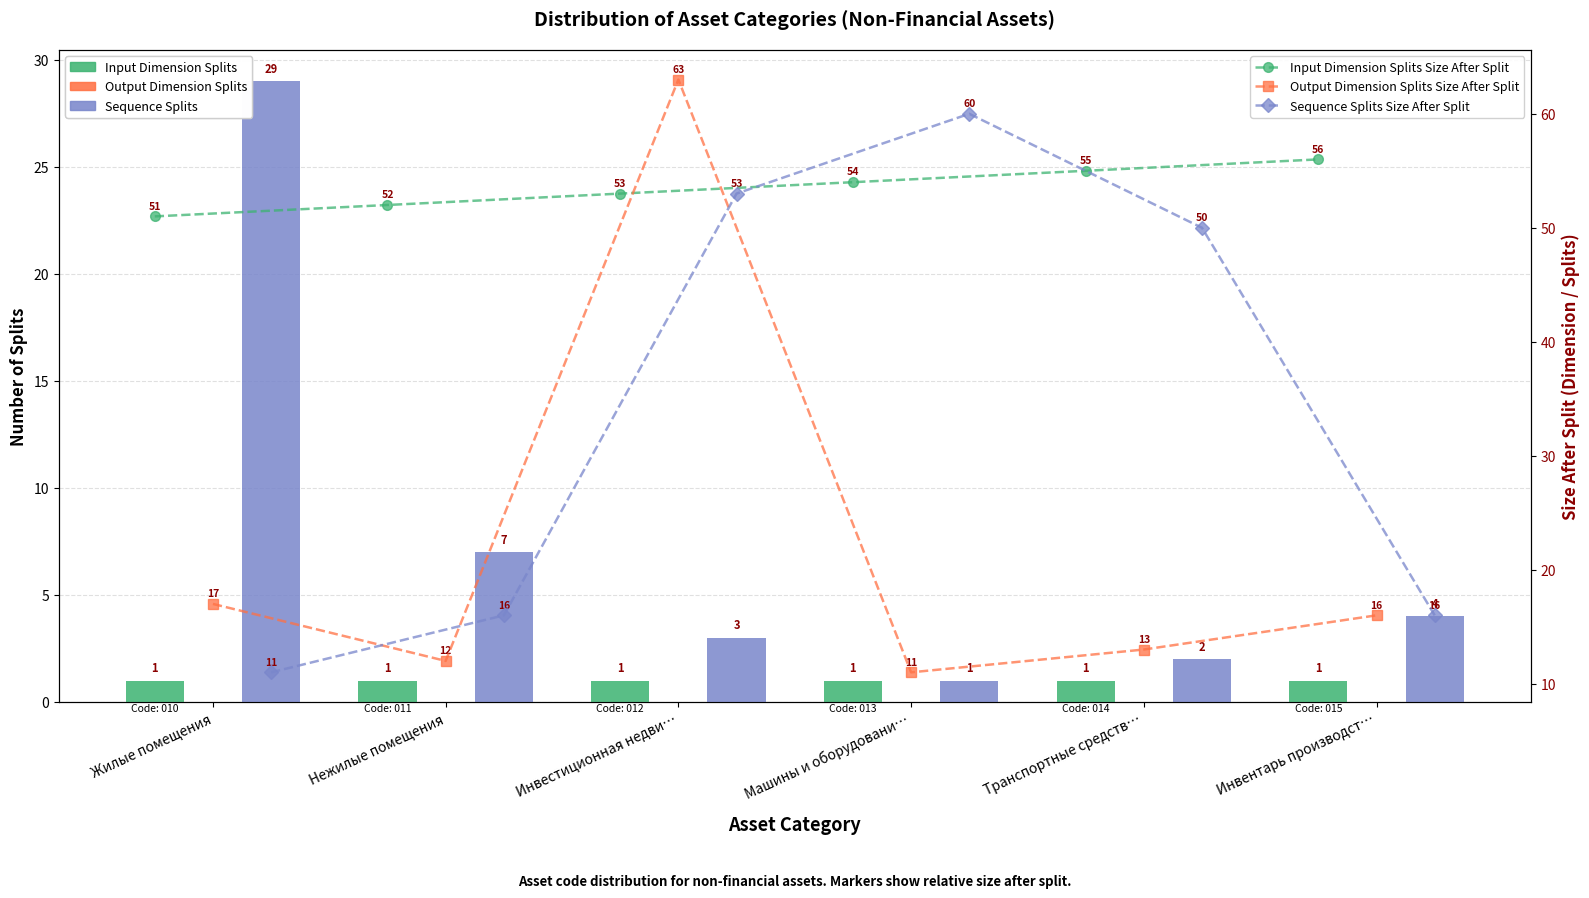

At which label does Sequence Splits Size After Split first exceed 50?

Инвестиционная недви…